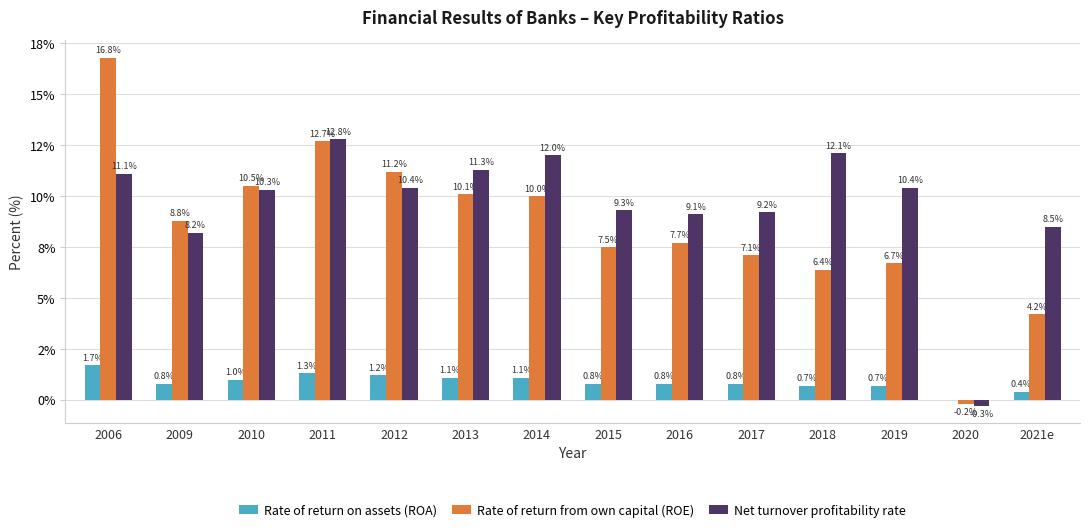

Rank the series at 2012 from lowest to highest value.

Rate of return on assets (ROA), Net turnover profitability rate, Rate of return from own capital (ROE)